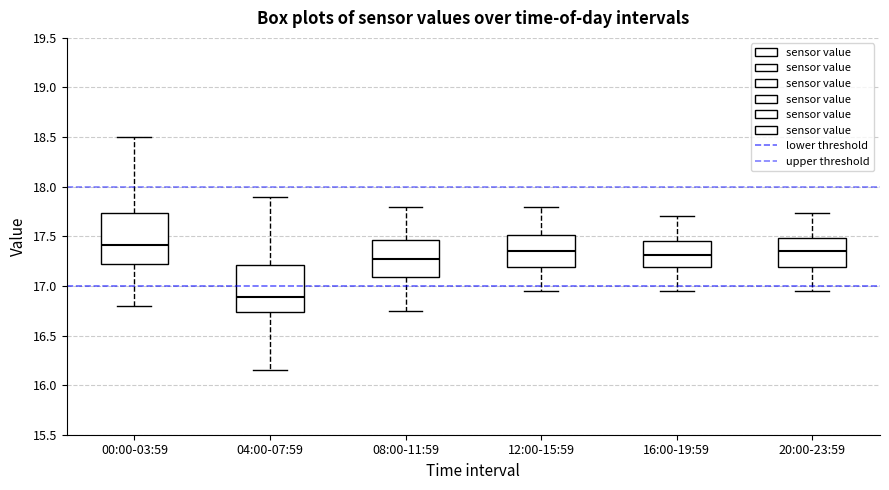

Reading left to right, transcribe this box plot: for each box, give where its median line is, the range the box spans, and where its two whiskers end, as read against the y-axis. The values are not printed on the chart, so give them approximately, as read against the axis.

00:00-03:59: median 17.40, box 17.20 to 17.75, whiskers 16.80 to 18.50
04:00-07:59: median 16.90, box 16.75 to 17.20, whiskers 16.15 to 17.90
08:00-11:59: median 17.30, box 17.10 to 17.45, whiskers 16.75 to 17.80
12:00-15:59: median 17.35, box 17.20 to 17.50, whiskers 16.95 to 17.80
16:00-19:59: median 17.30, box 17.20 to 17.45, whiskers 16.95 to 17.70
20:00-23:59: median 17.35, box 17.20 to 17.50, whiskers 16.95 to 17.75